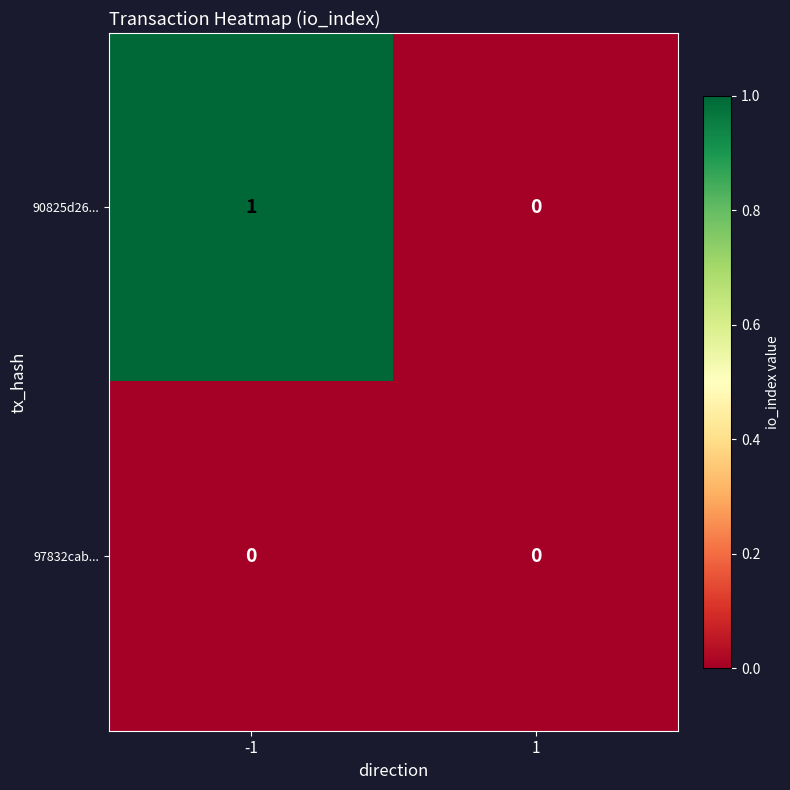

Which series has the largest range (max minus min)?

90825d26...